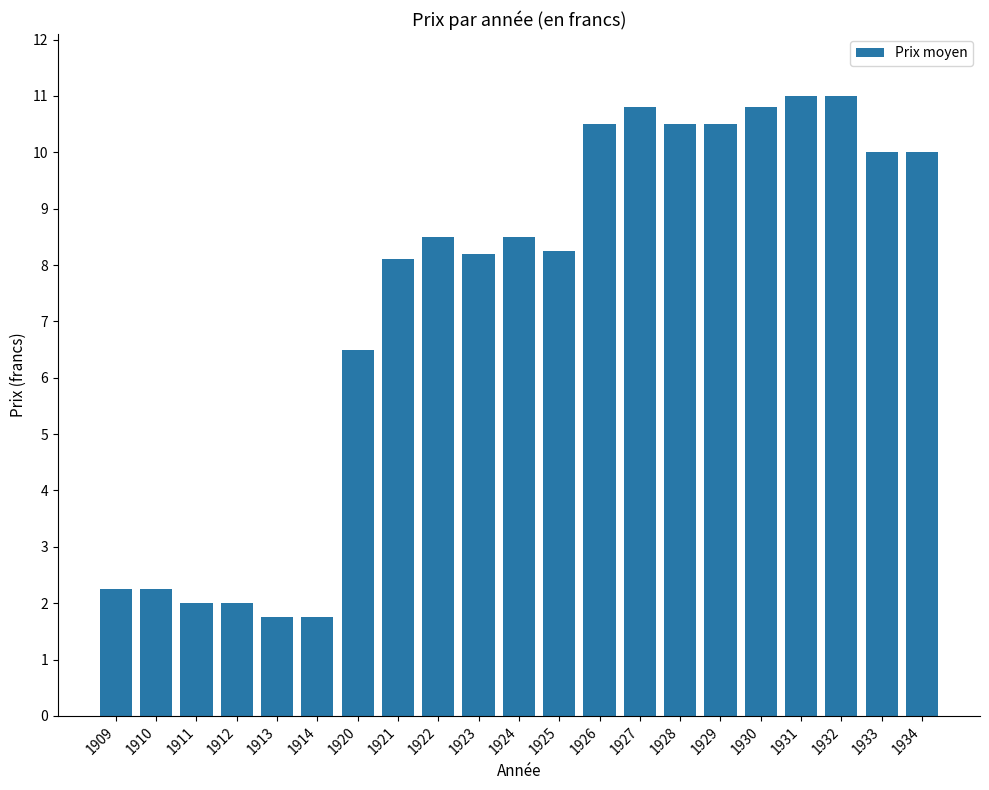

Does the chart contain any negative values?

No